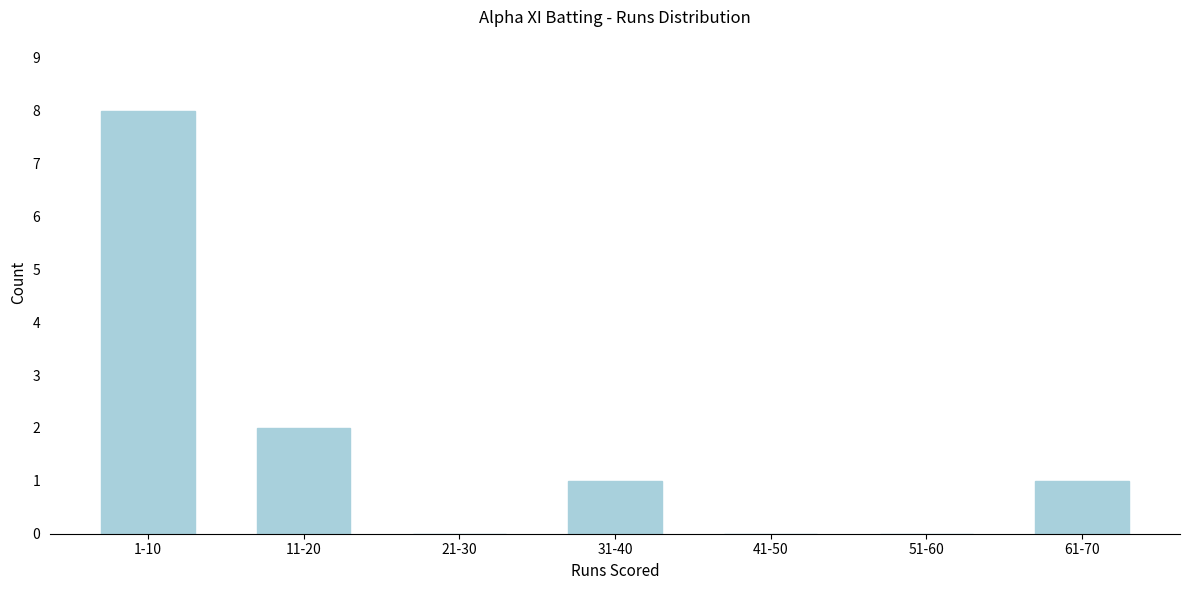

Reading right to left, extract all data points from this chart.

61-70=1	51-60=0	41-50=0	31-40=1	21-30=0	11-20=2	1-10=8